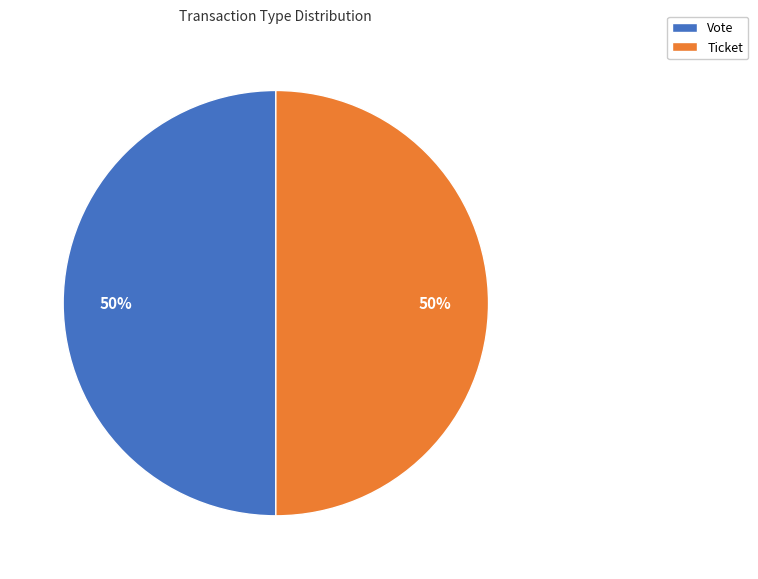

What is the ratio of the value at Vote to the value at Ticket?

1.0